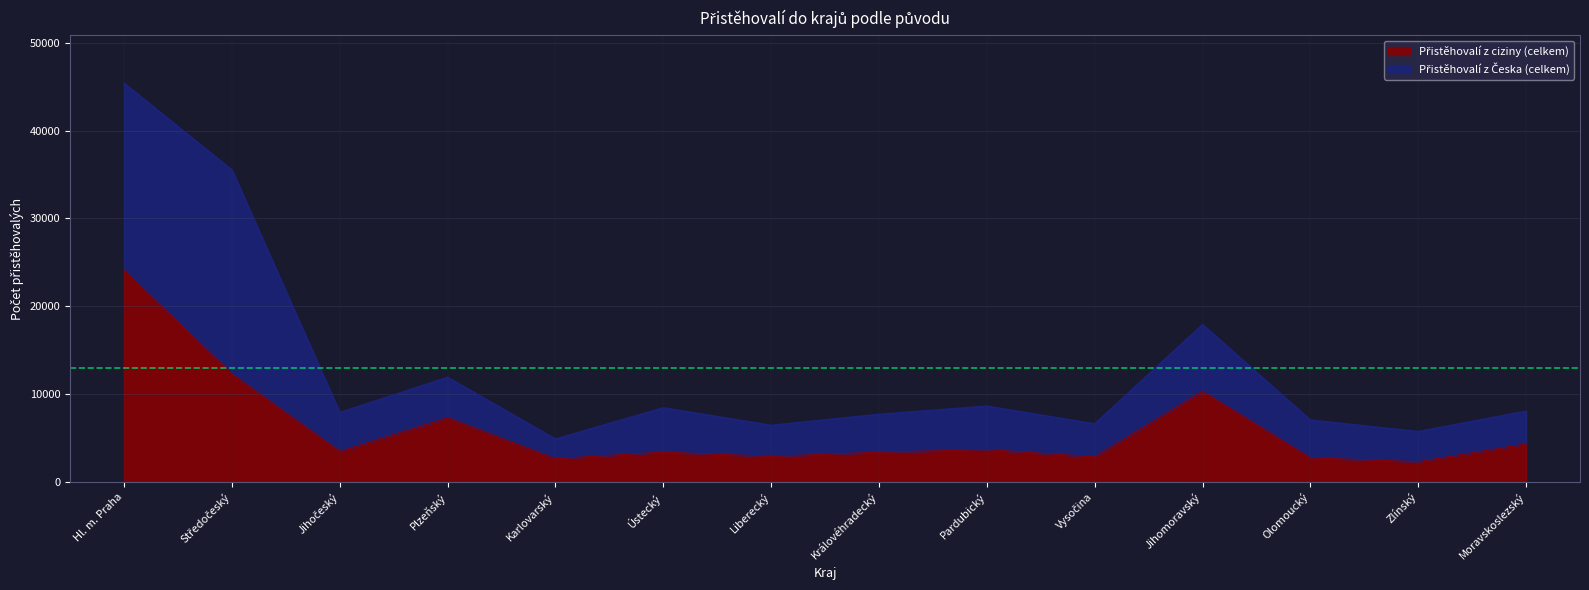

What position from the left is Vysočina?

10